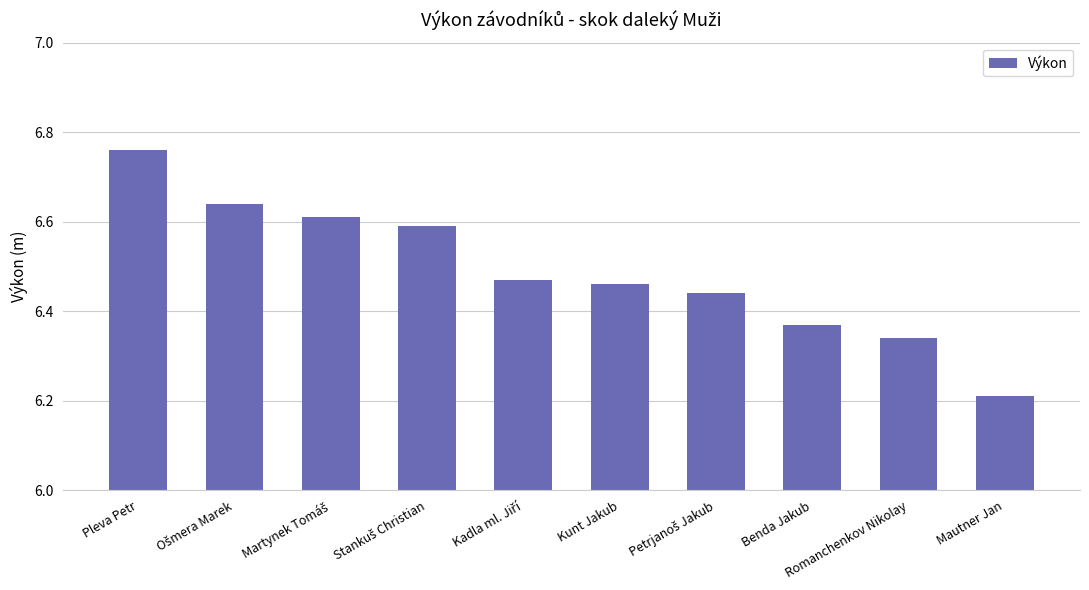

Approximately how many times larger is the value at Benda Jakub compared to Pleva Petr?

0.9